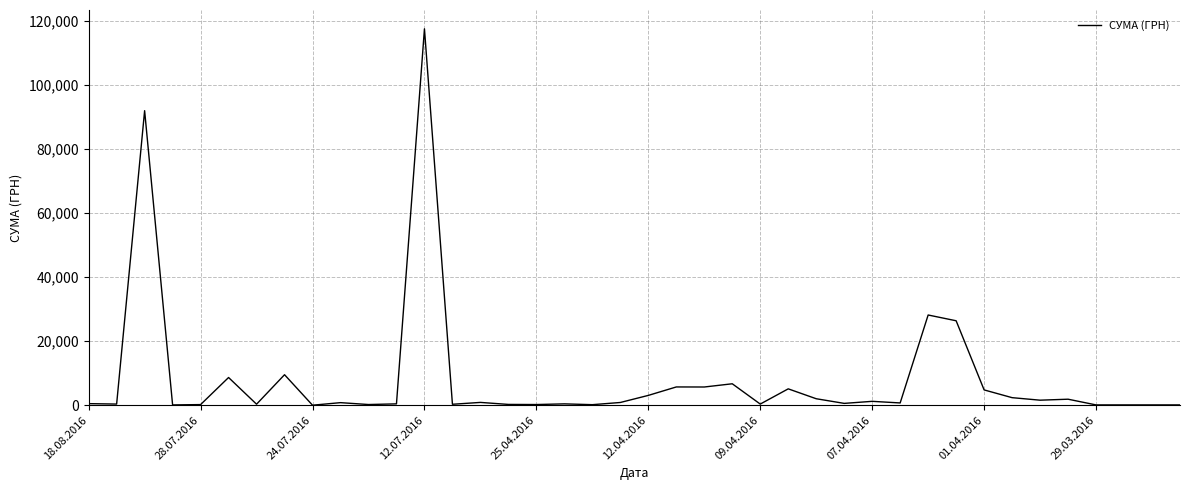

What is the maximum value shown in the chart?

117568.8